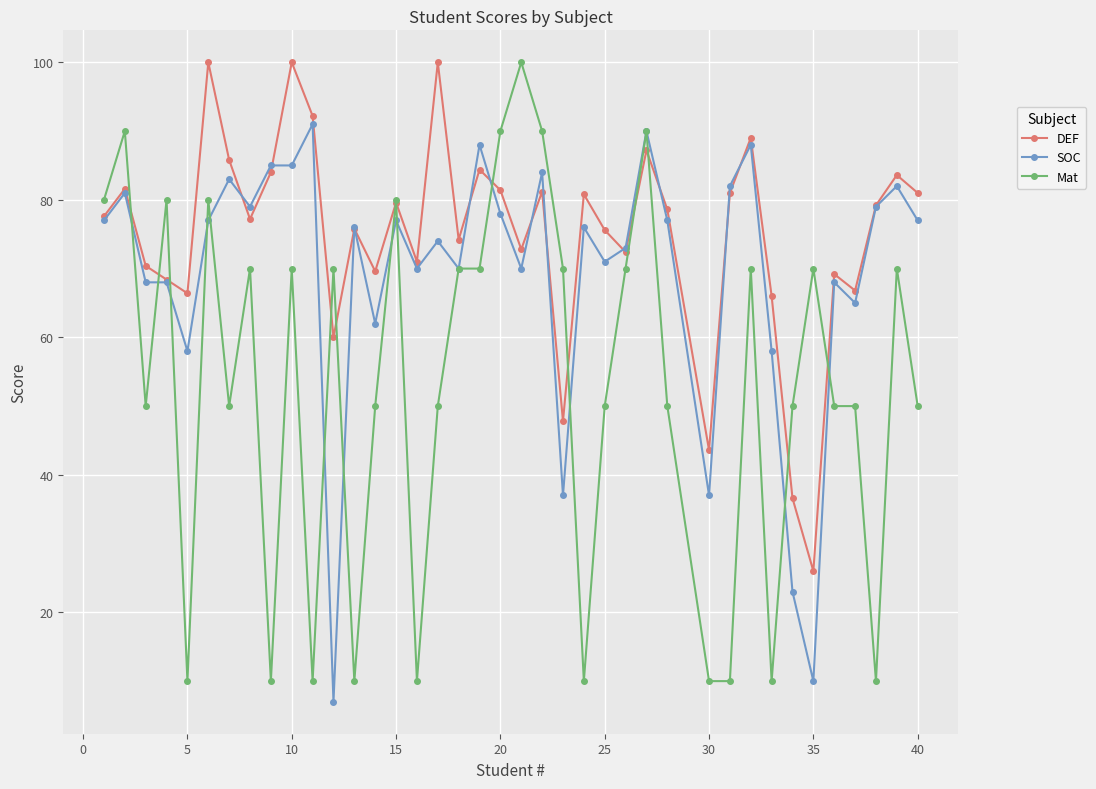

What is the value of the SOC point at the 2nd from the left?

81.0